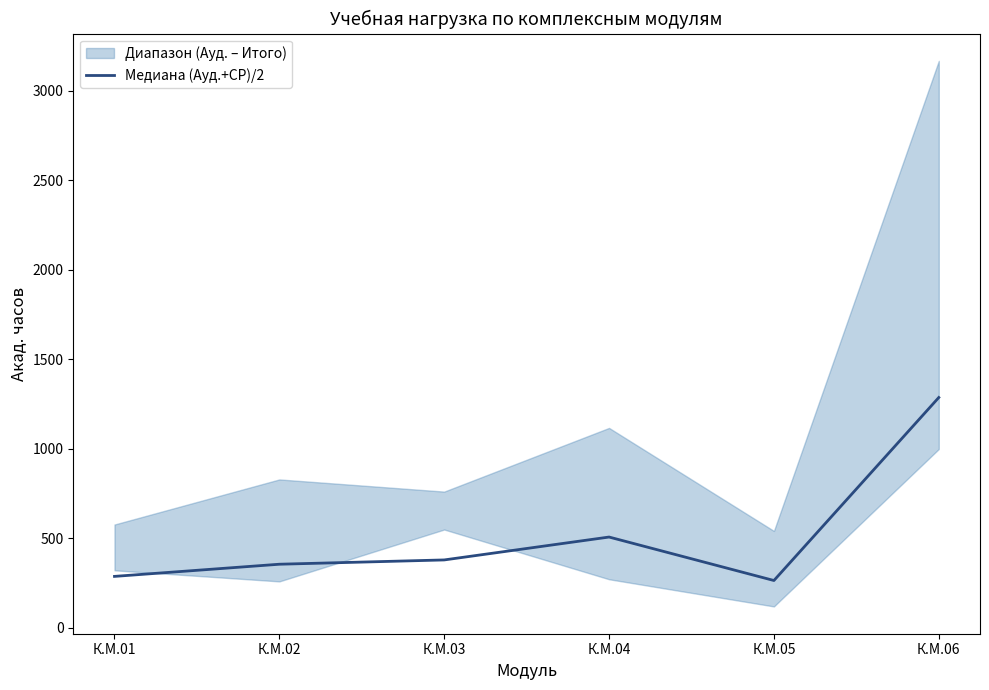

What is the value of the 1st point from the left?

286